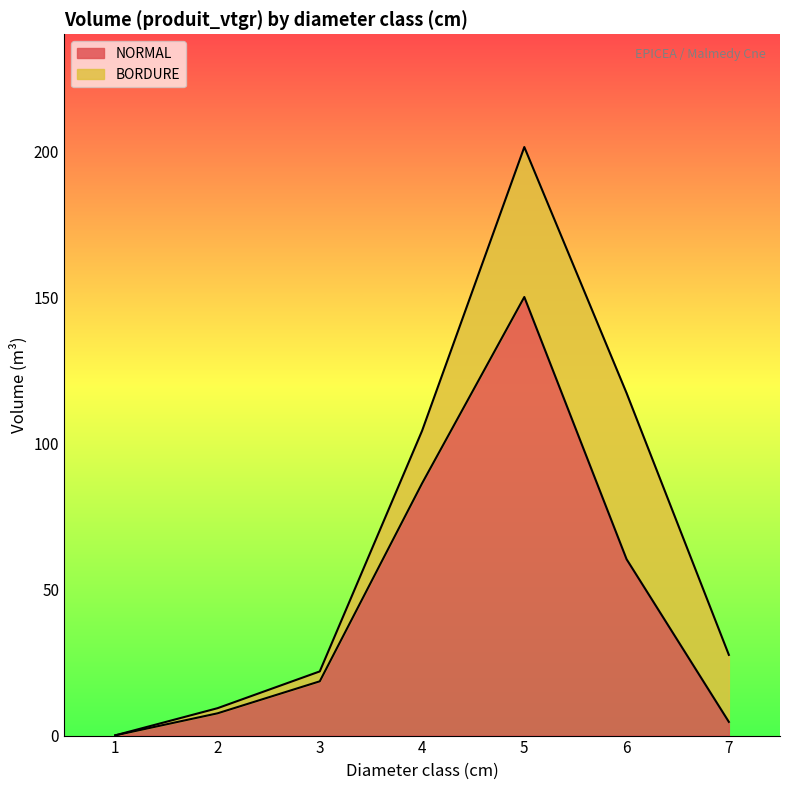

What is the difference between the maximum and second lowest values?

145.4